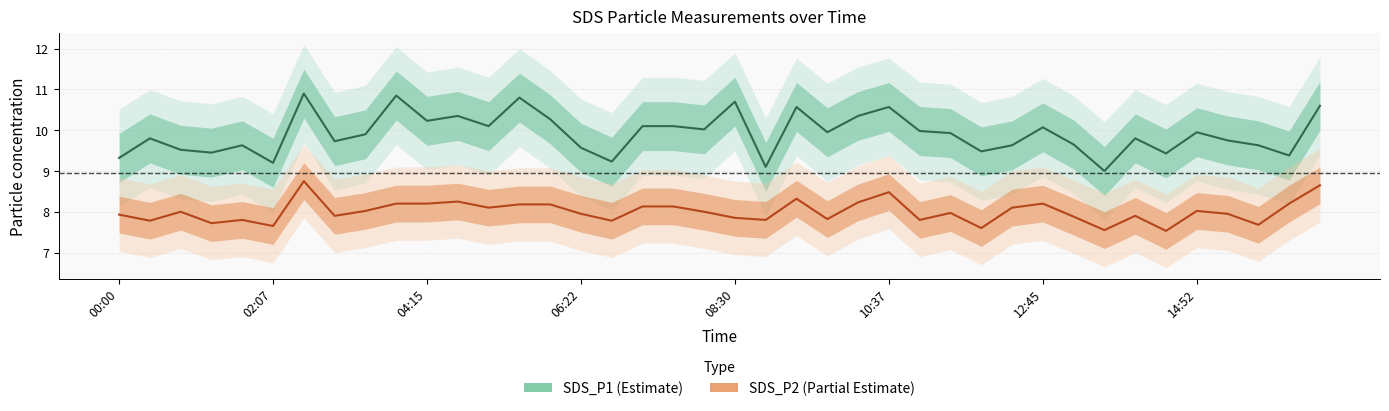

What is the maximum value for SDS_P2?

8.8